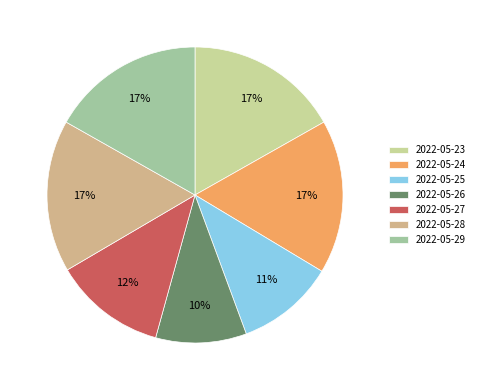

How many segments does this pie chart have?

7